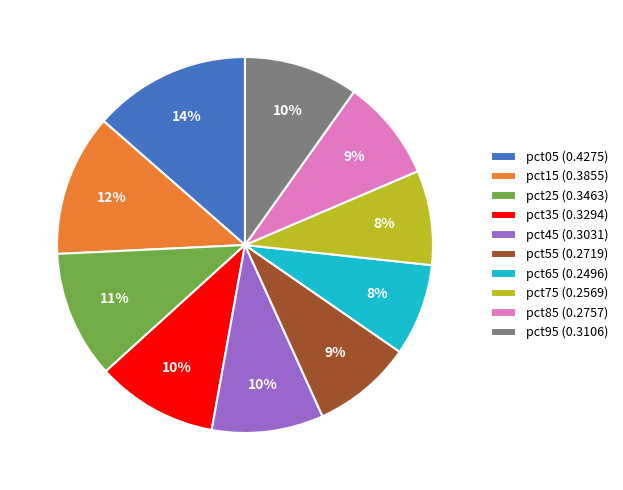

Count the number of slices in the pie.

10